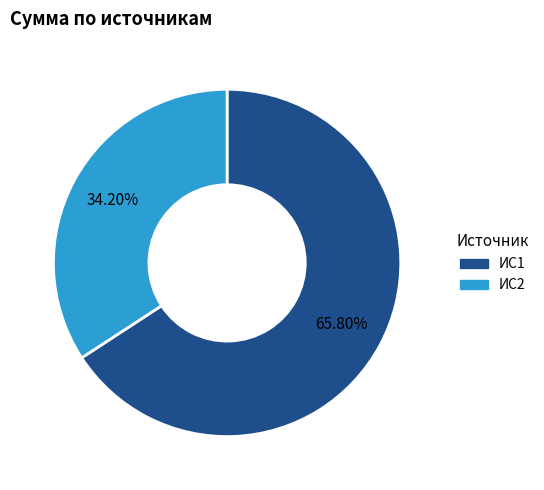

How many slices are in this pie chart?

2